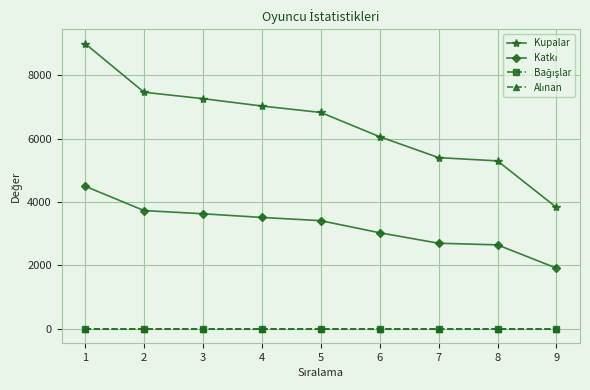

Is this an area chart (filled region under the line)?

No